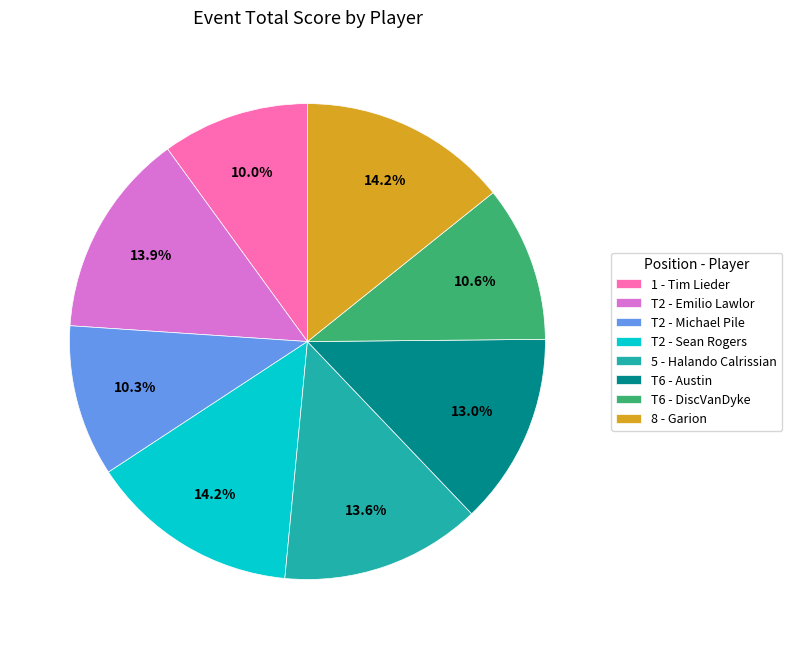

How many segments does this pie chart have?

8